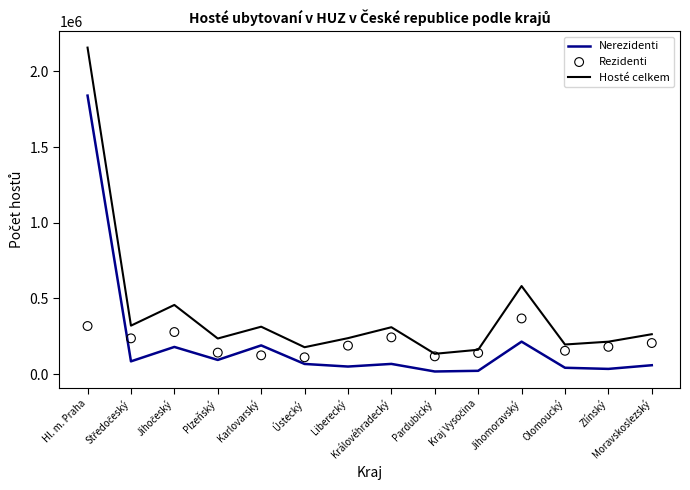

What is the total value across all series at Kraj Vysočina?

320768